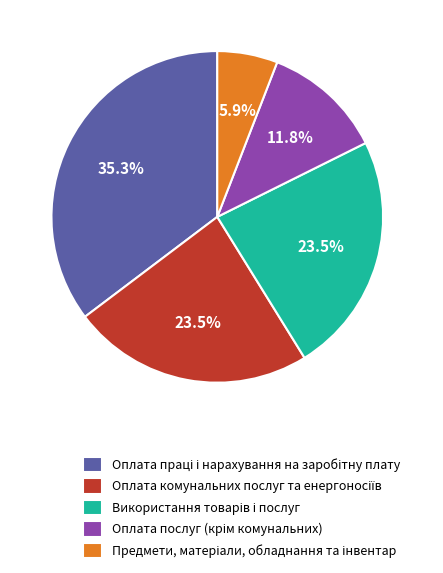

Count the number of slices in the pie.

5